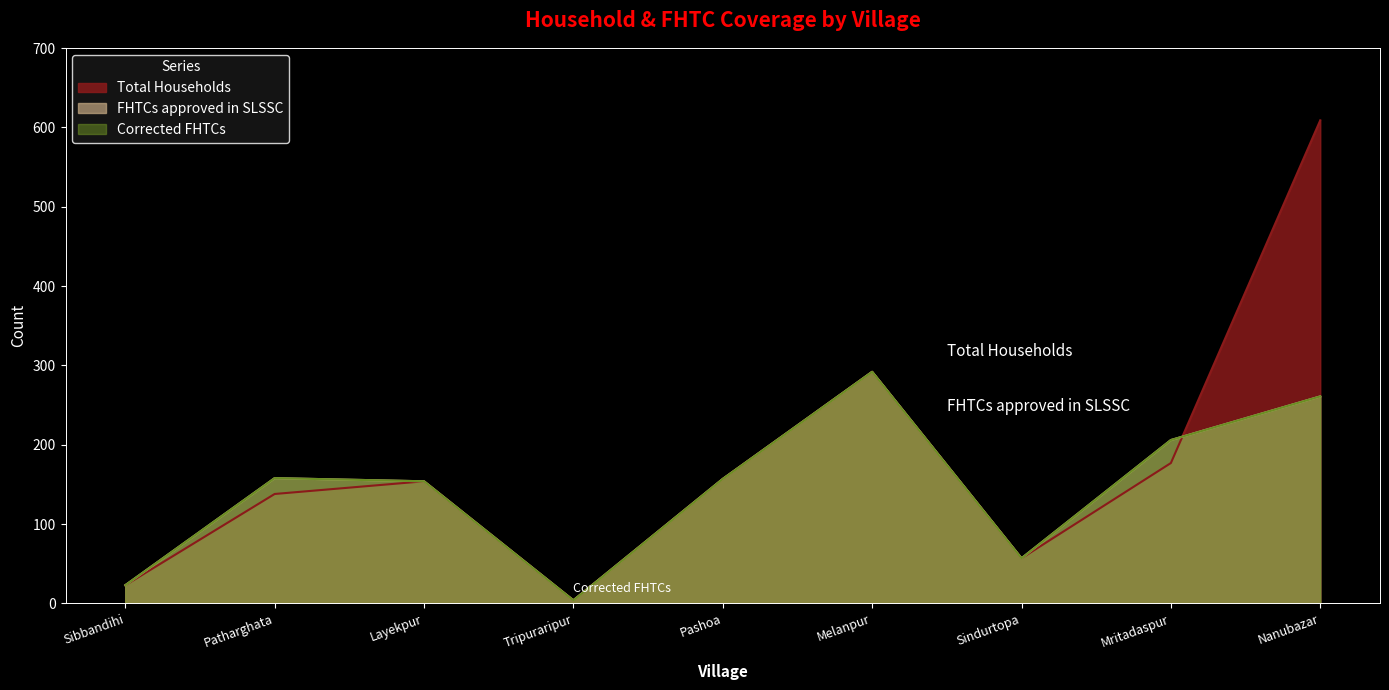

How many values in the Total Households series are below 154?

4